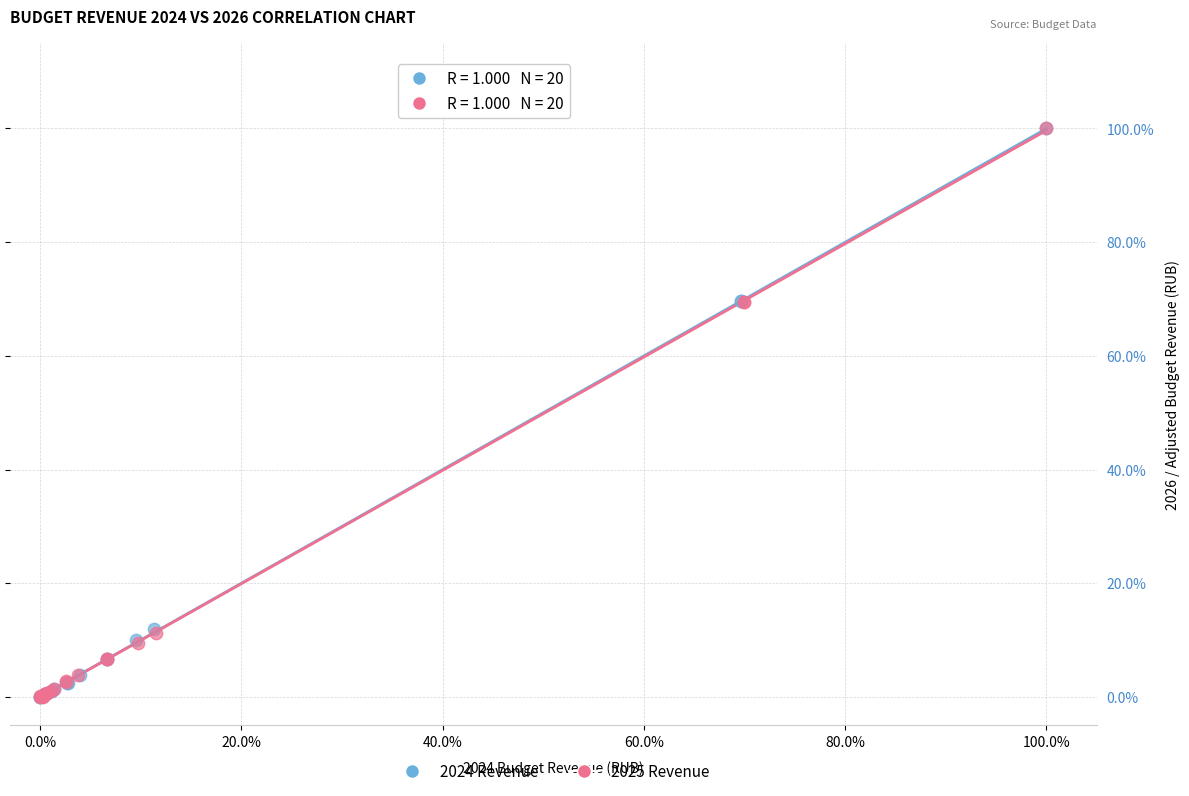

What are all the series names shown in the legend?

2024 Revenue, 2025 Revenue